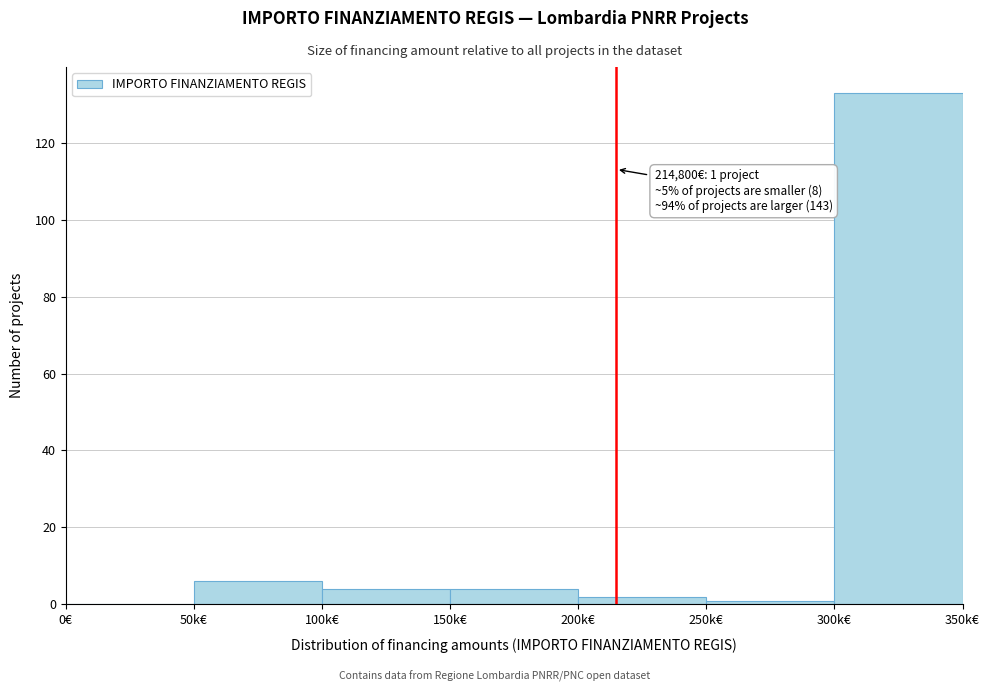

Reading left to right, list all the values displayed in this chart.

0€=0	50k€=6	100k€=4	150k€=4	200k€=2	250k€=1	300k€=133